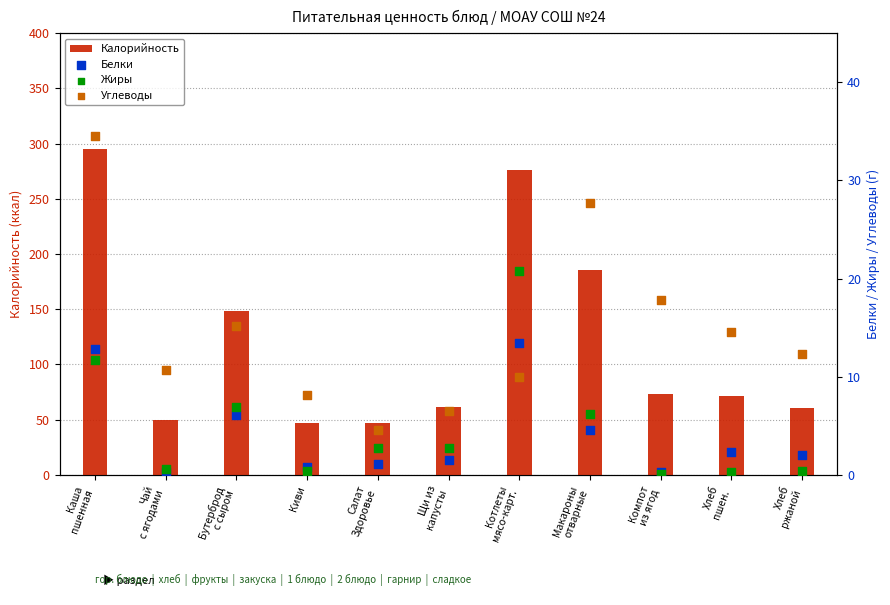

At which category is the sum across all series the highest?

Каша
пшенная